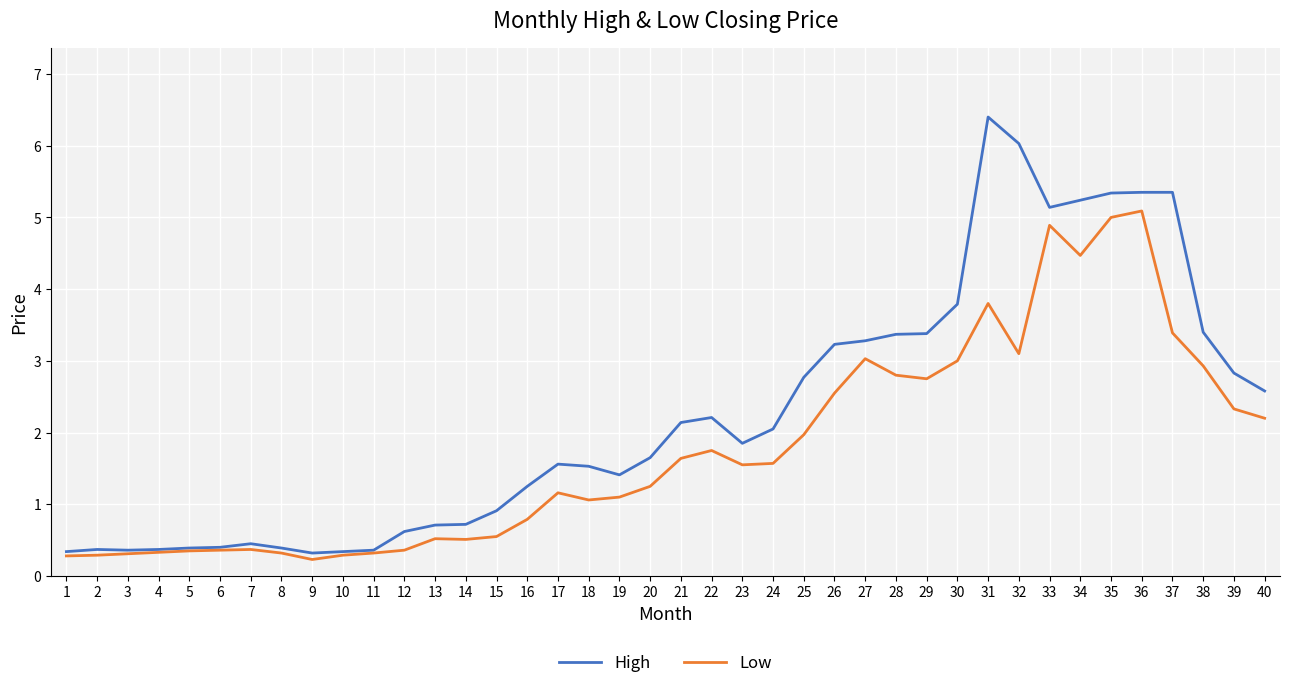

Is this an area chart (filled region under the line)?

No